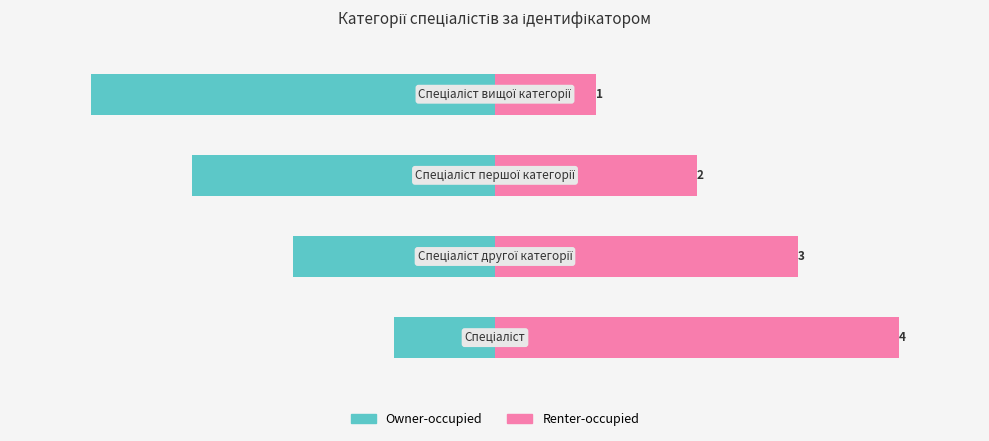

Reading left to right, what are all the values shown in this chart?

Owner-occupied: 0=-12.5	1=-25.0	2=-37.5	3=-50.0
Renter-occupied: 0=50.0	1=37.5	2=25.0	3=12.5